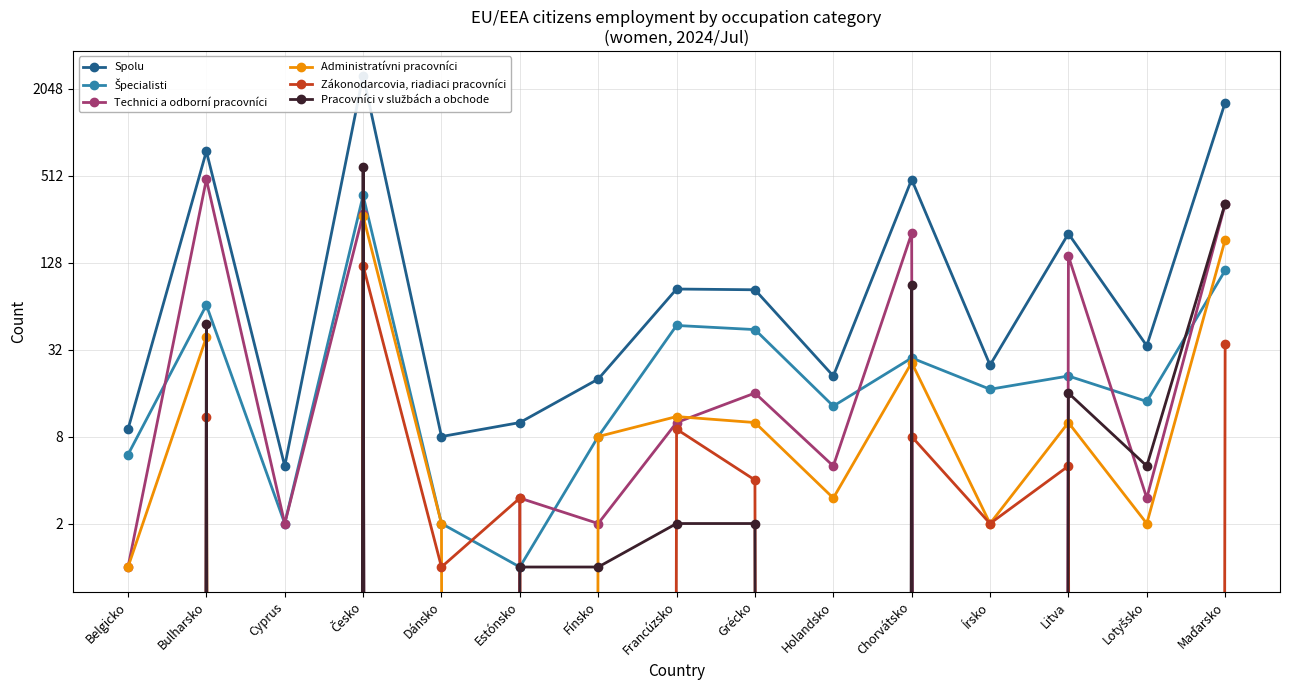

What is the spread (max minus min) of values at Grécko?

81